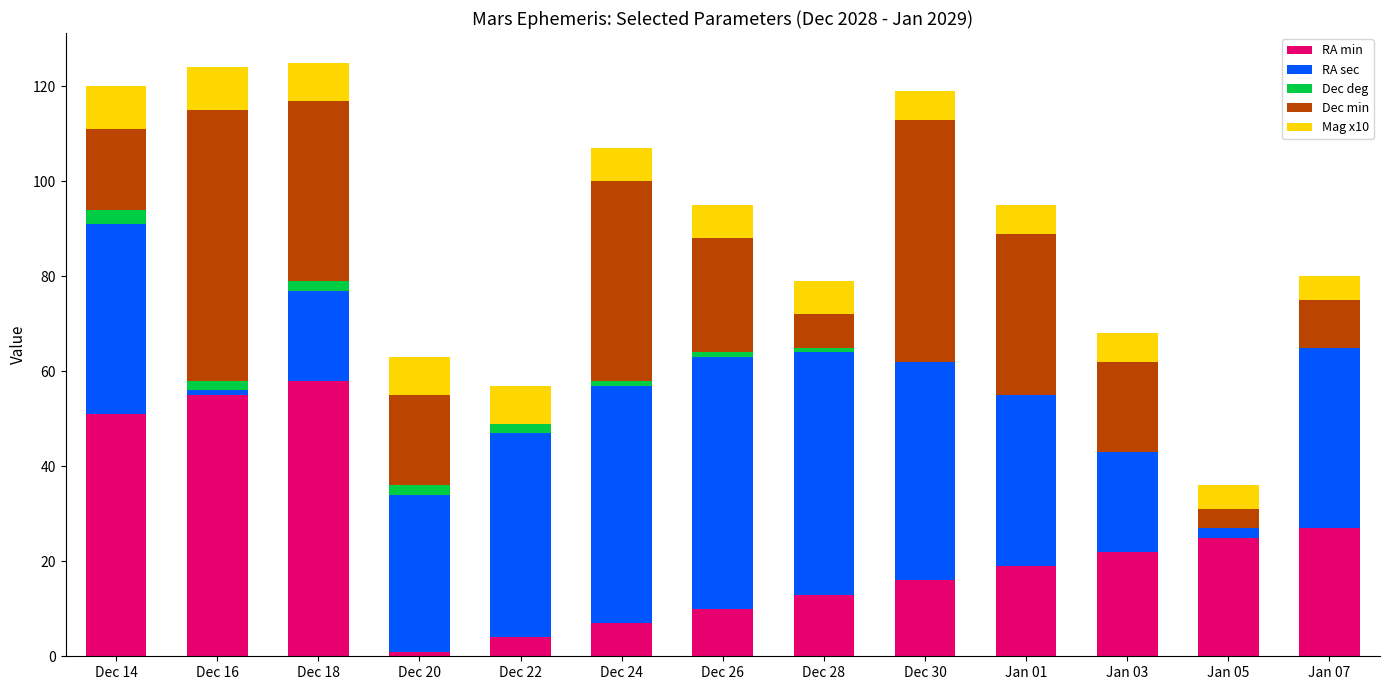

The value of RA min at Jan 07 is 17. True or false?

False